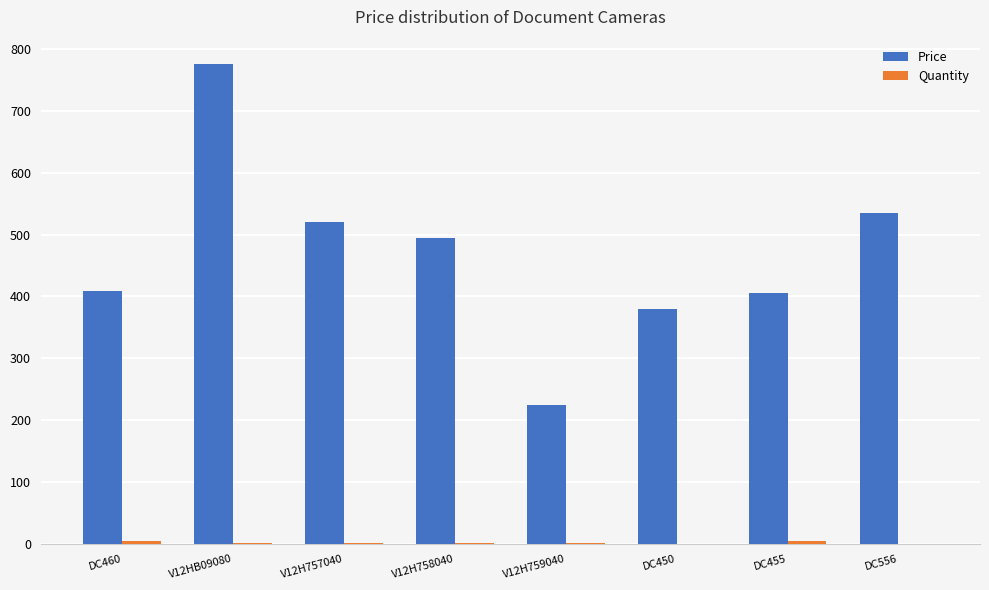

Which series has the largest total across all categories?

Price